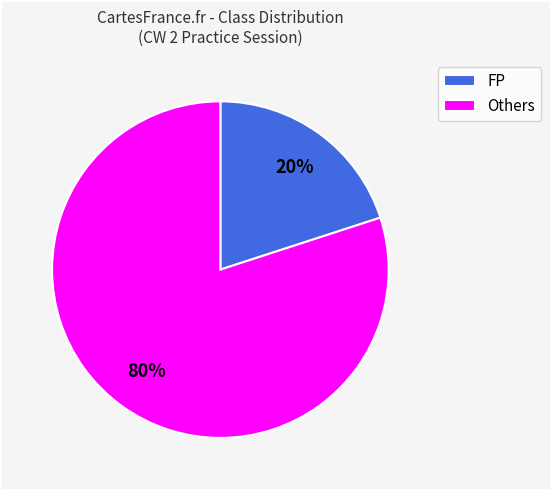

Does FP represent more than half of the total?

No